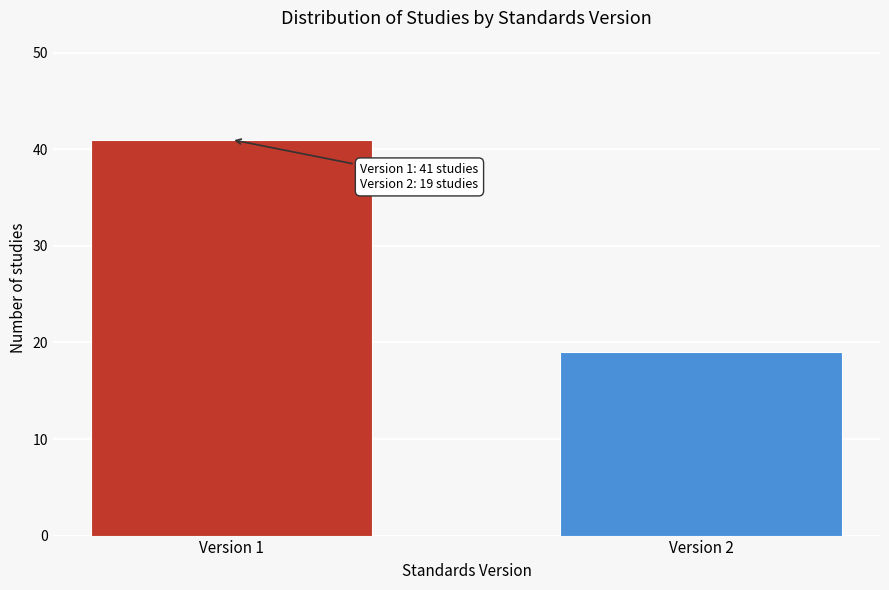

Reading left to right, what are all the values shown in this chart?

41	19